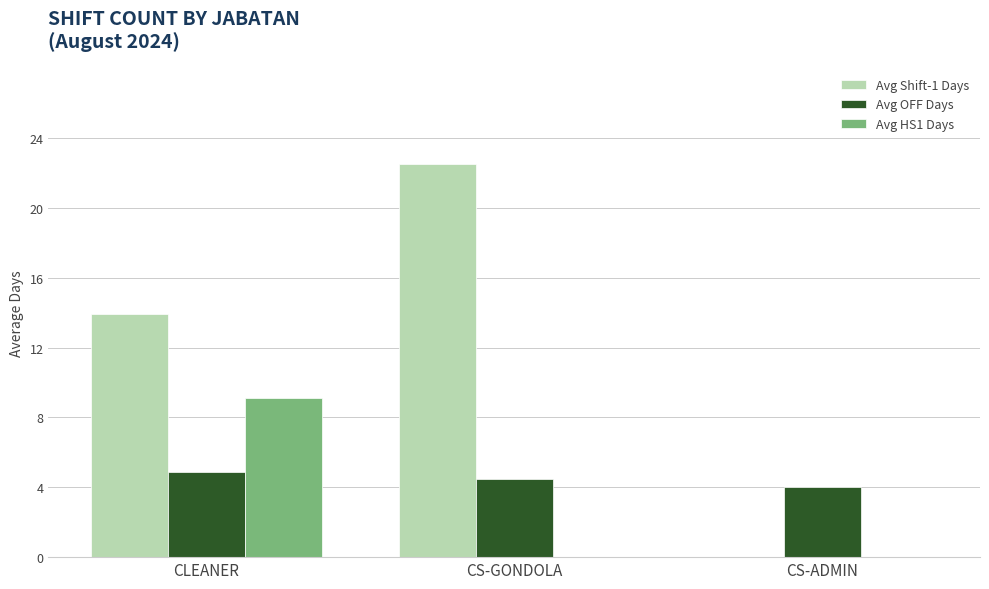

Which series changed the most between CLEANER and CS-ADMIN?

Avg Shift-1 Days